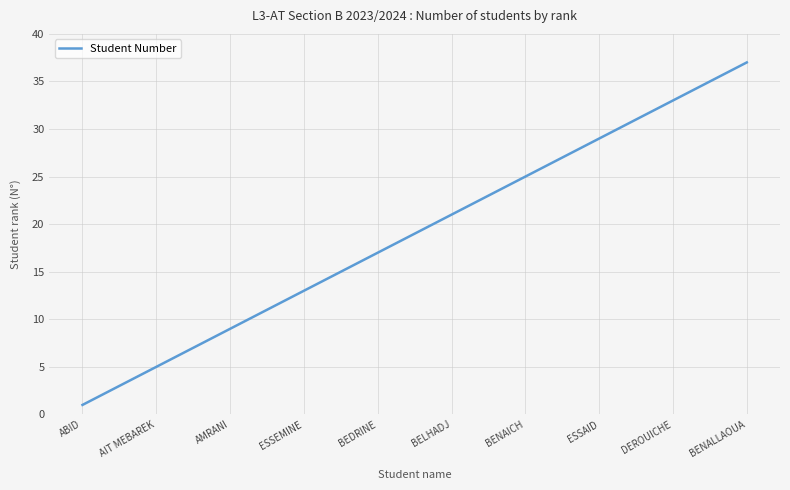

True or false: the data shows 12 at AMRANI.

False